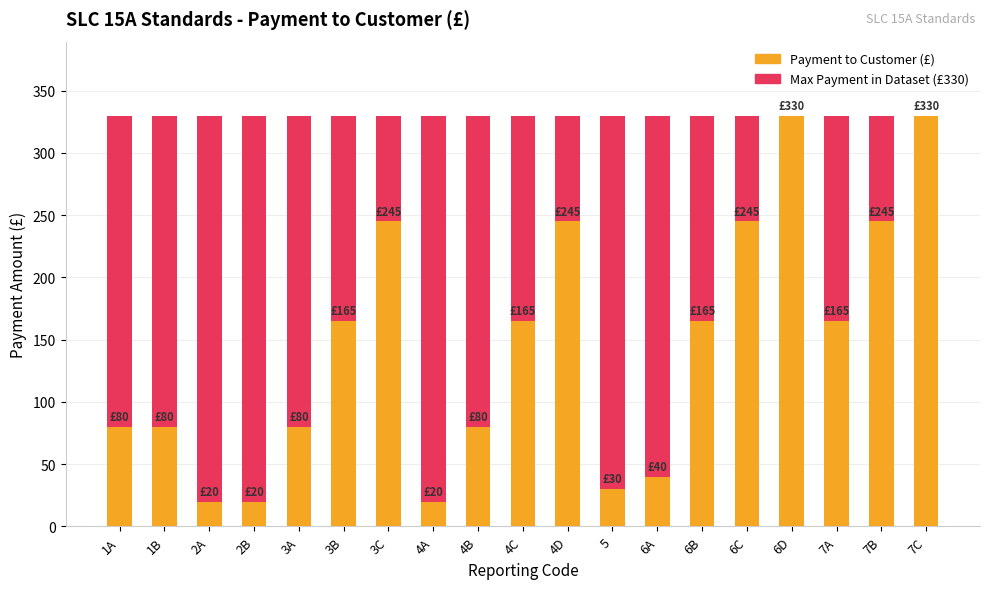

At which label is Payment to Customer (£) closest to 175?

3B